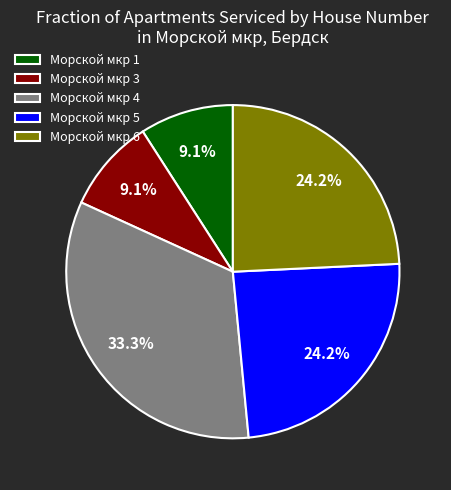

What is the largest slice in the pie chart?

Морской мкр 4